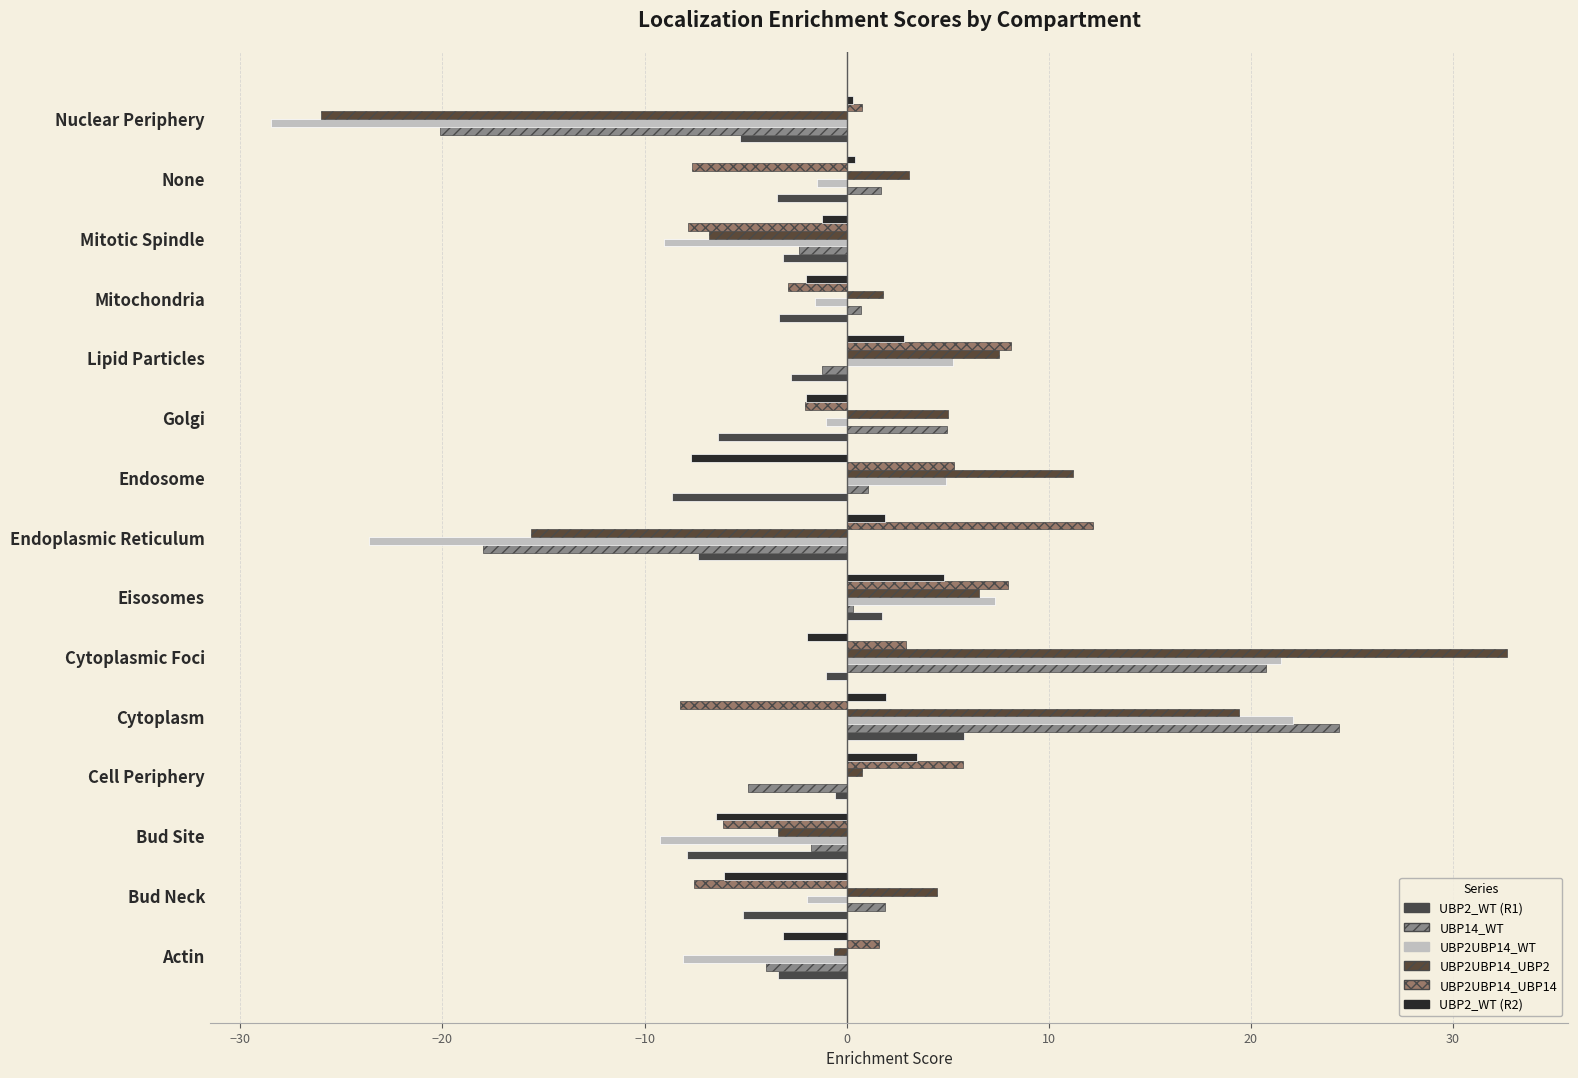

What is the maximum value for UBP2UBP14_WT?

22.1